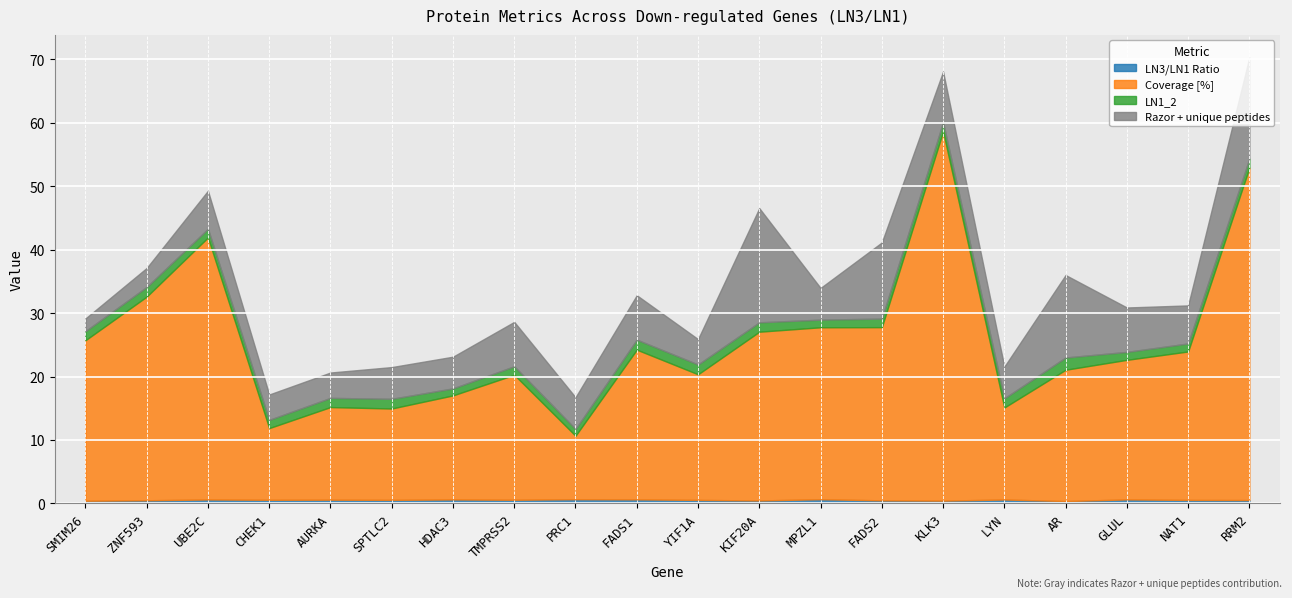

Reading left to right, what are all the values shown in this chart?

LN3/LN1 Ratio: 0.4	0.5	0.6	0.6	0.6	0.6	0.6	0.6	0.7	0.6	0.6	0.5	0.7	0.5	0.4	0.6	0.4	0.6	0.5	0.5
Coverage [%]: 25.3	32.1	41.3	11.3	14.6	14.4	16.4	19.7	10.0	23.6	19.8	26.6	27.1	27.3	58.2	14.5	20.7	22.0	23.4	52.4
LN1_2: 1.4	1.5	1.4	1.3	1.4	1.5	1.1	1.3	1.1	1.6	1.5	1.5	1.2	1.4	1.4	1.4	1.9	1.3	1.3	1.4
Razor + unique peptides: 2.0	3.0	6.0	4.0	4.0	5.0	5.0	7.0	5.0	7.0	4.0	18.0	5.0	12.0	8.0	5.0	13.0	7.0	6.0	16.0